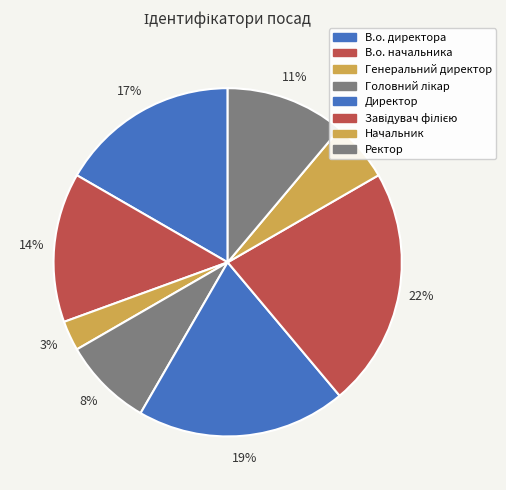

Is Директор the majority of the pie?

No